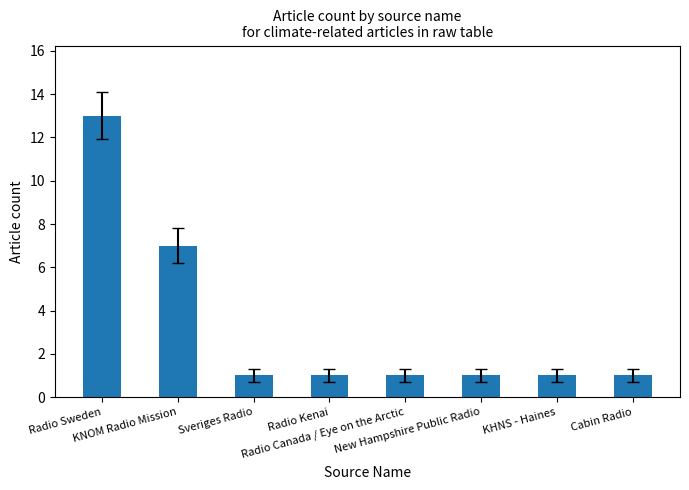

What is the label of the 4th bar from the left?

Radio Kenai